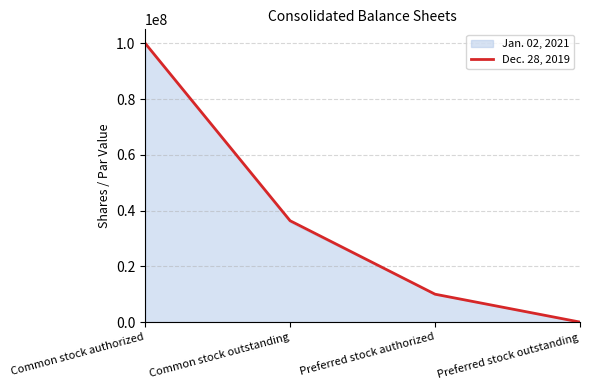

What is the value of the 1st point from the left?

100000000